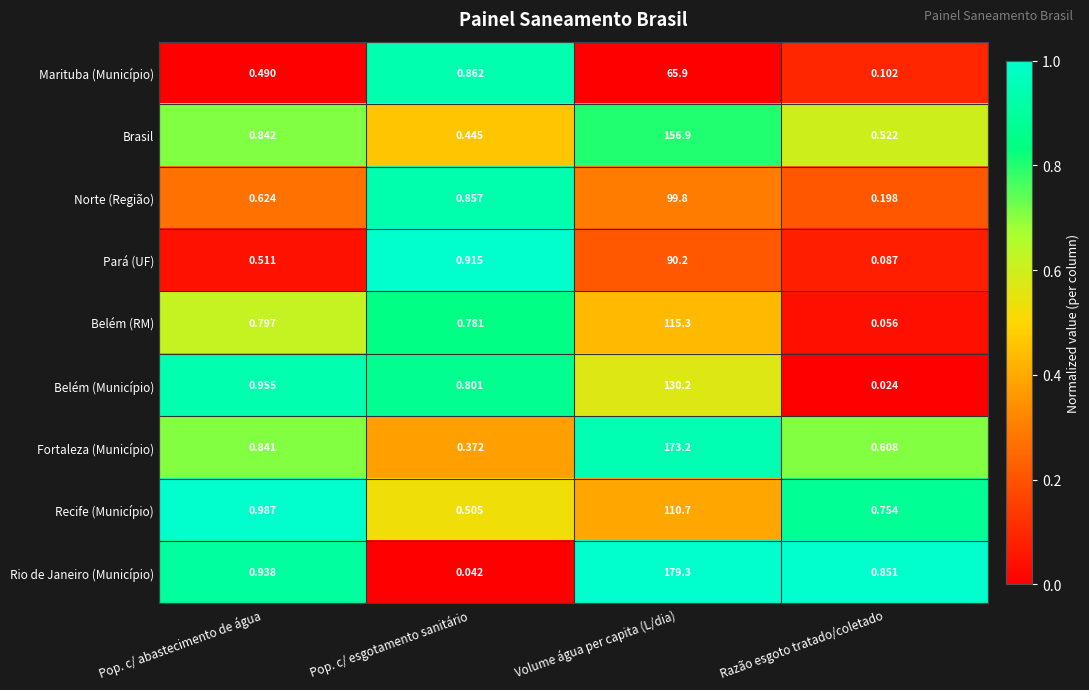

Between Pop. c/ esgotamento sanitário and Volume água per capita (L/dia), which series saw the biggest shift?

Rio de Janeiro (Município)